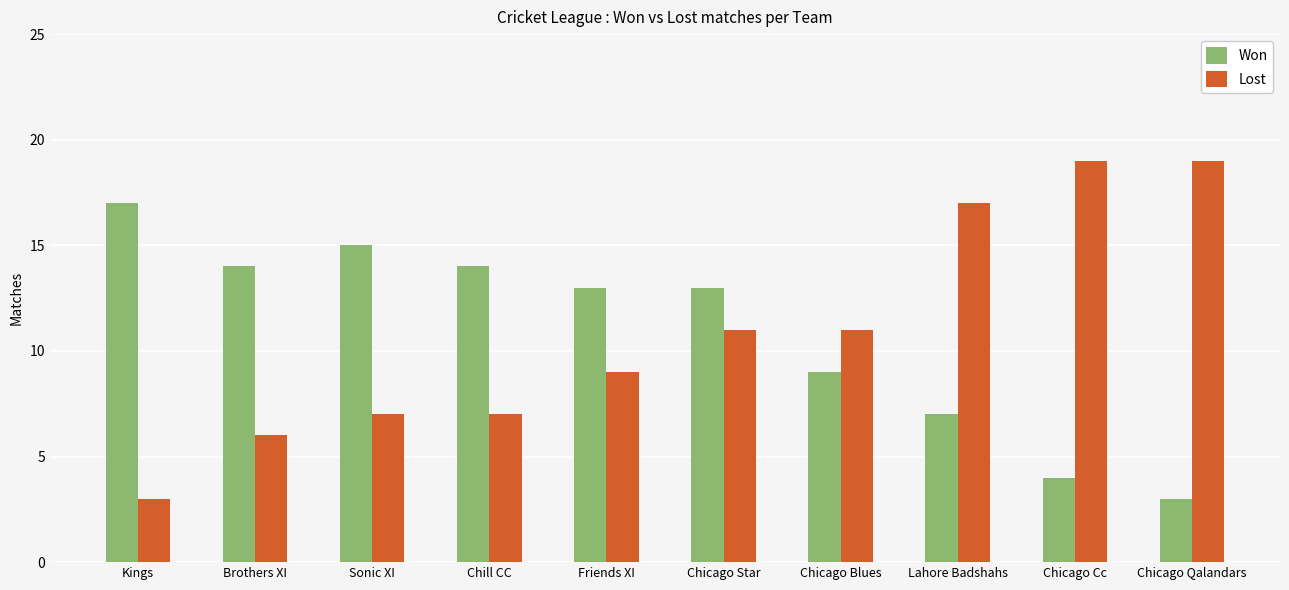

What is the label of the 4th bar from the right?

Chicago Blues